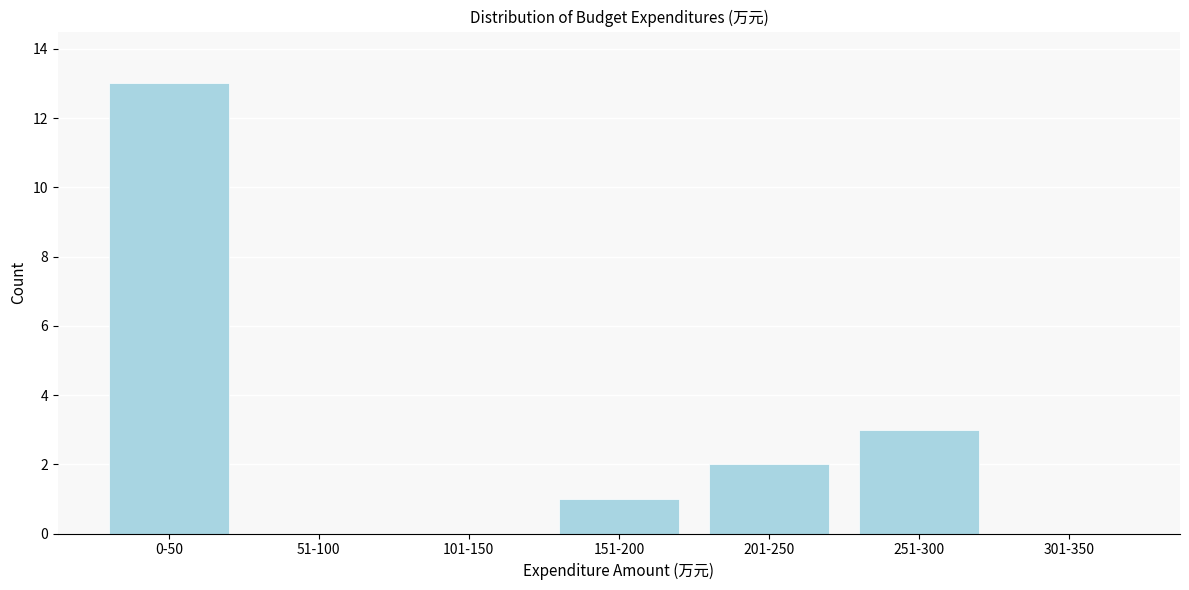

Reading right to left, transcribe all the data shown in this chart.

301-350=0	251-300=3	201-250=2	151-200=1	101-150=0	51-100=0	0-50=13